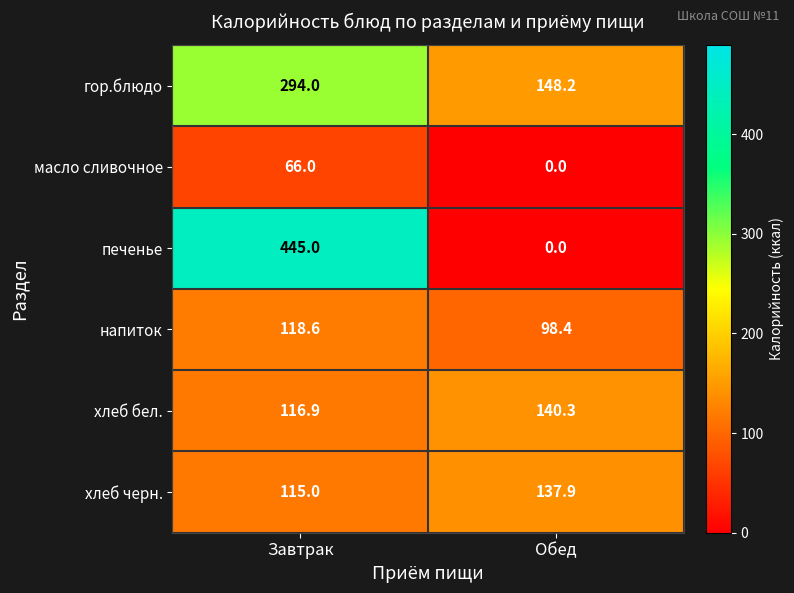

What is the minimum value for напиток?

98.4